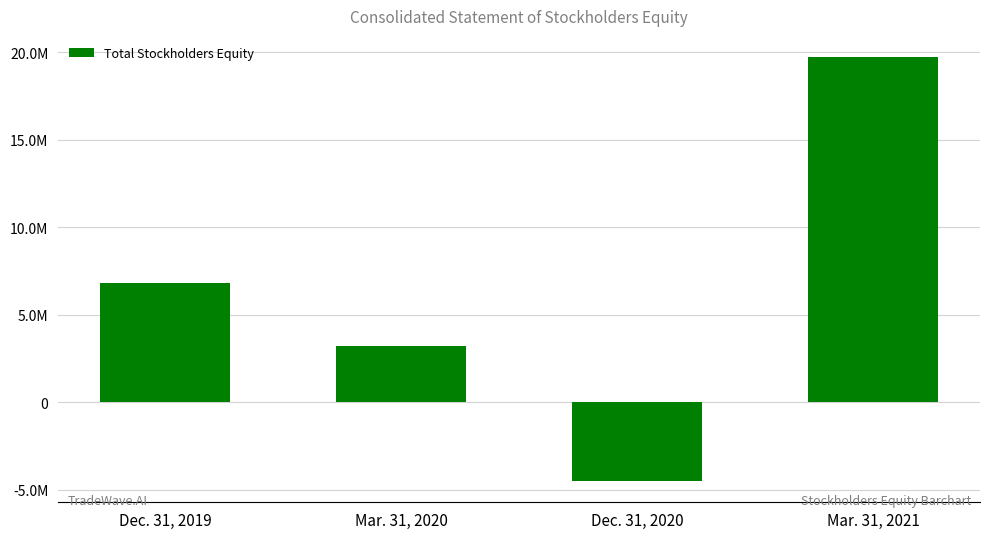

How many values are between 3220949 and 19716461?

3